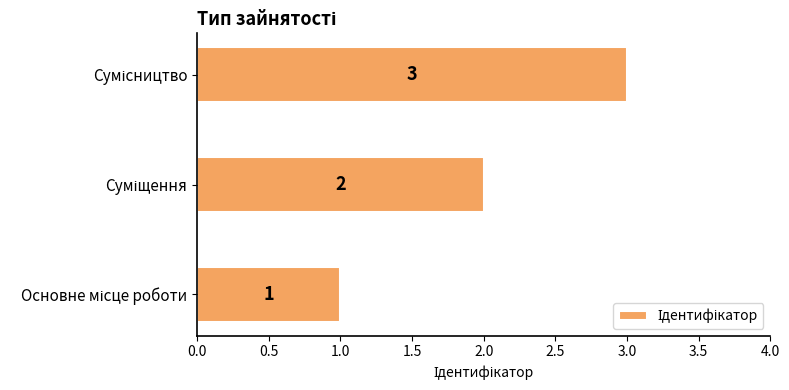

What is the sum of all values?

6